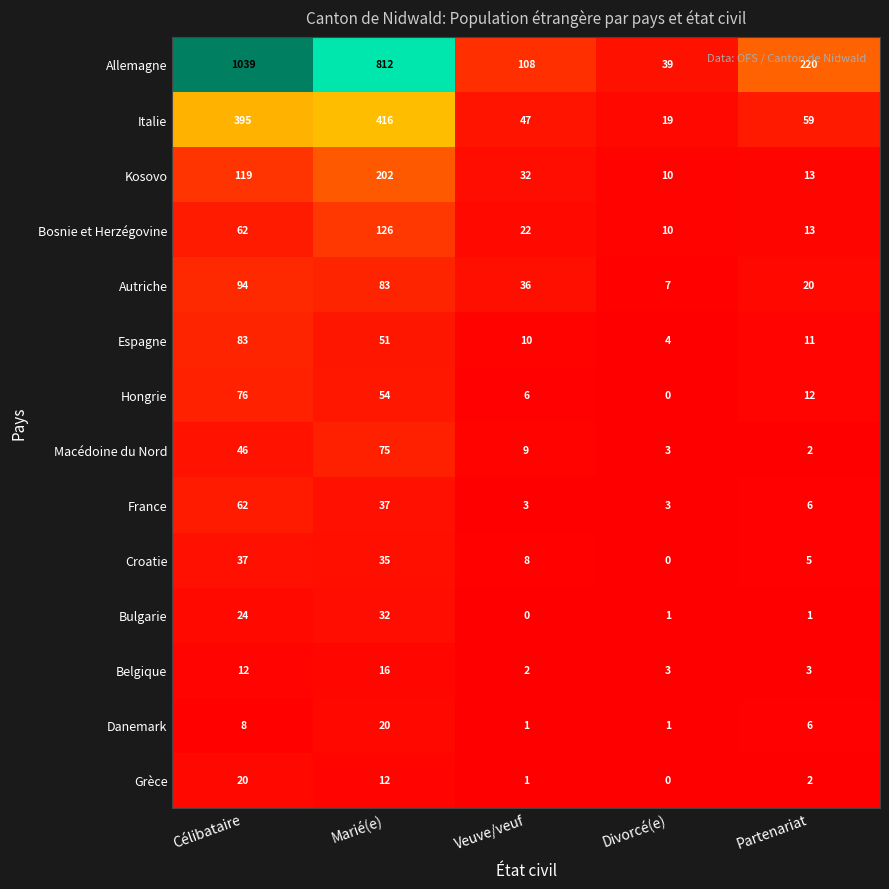

The Danemark series shows 6 at Partenariat. True or false?

True